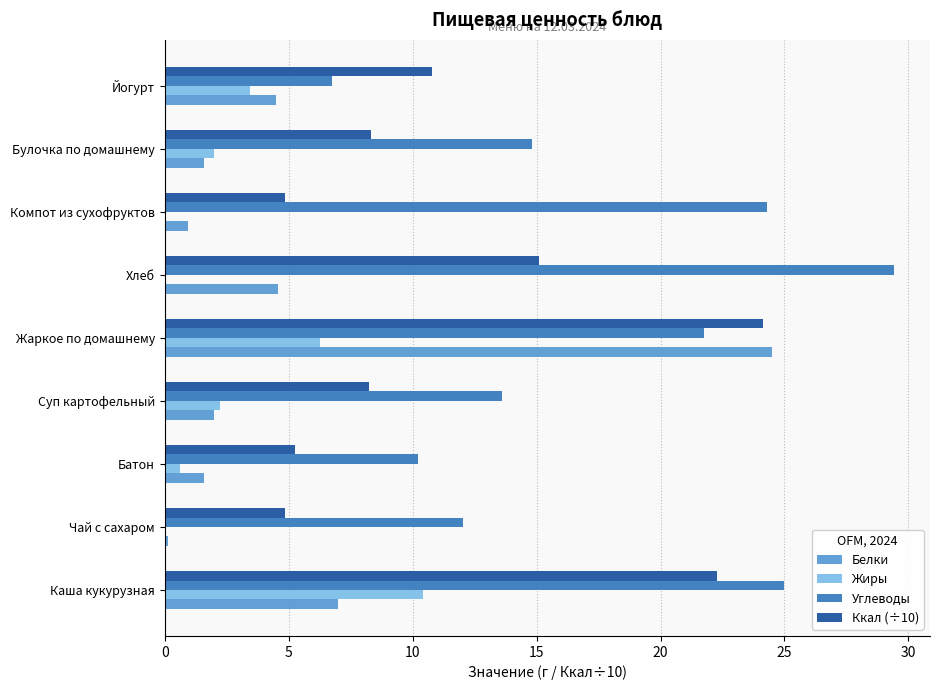

What is the total value across all series at Хлеб?

49.1